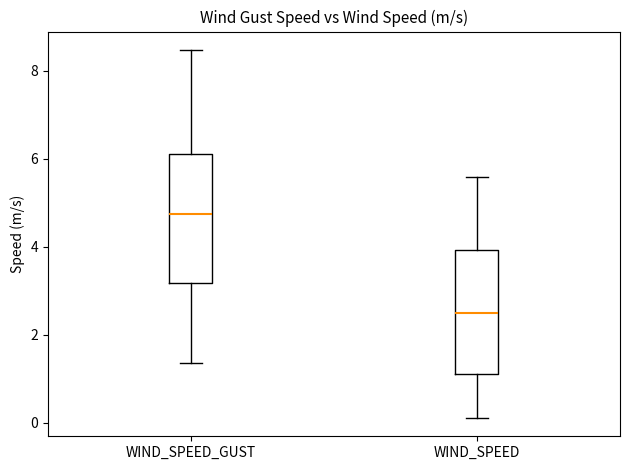

Which box's median line is the lowest?

WIND_SPEED